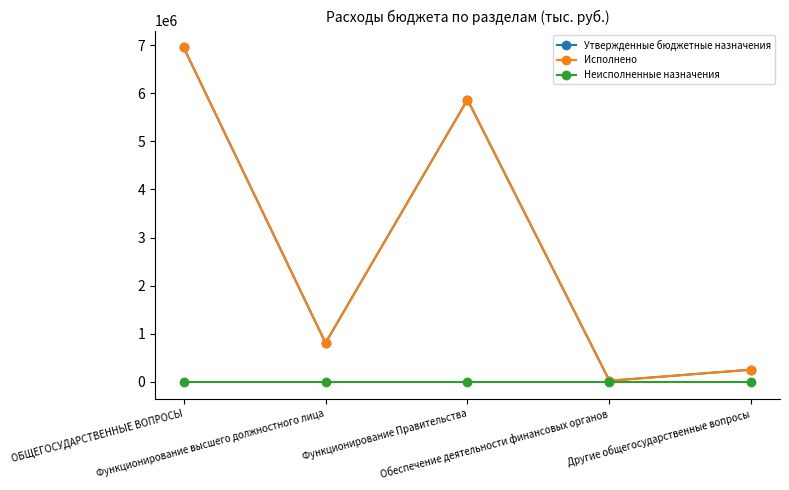

In Утвержденные бюджетные назначения, how many points are lower than both neighbors (excluding endpoints)?

2